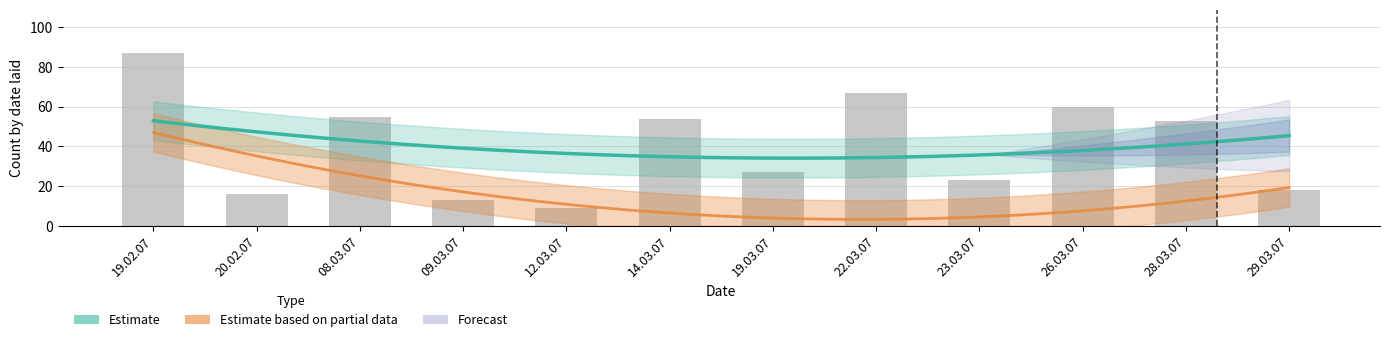

Where does the data first go above 53?

19.02.07